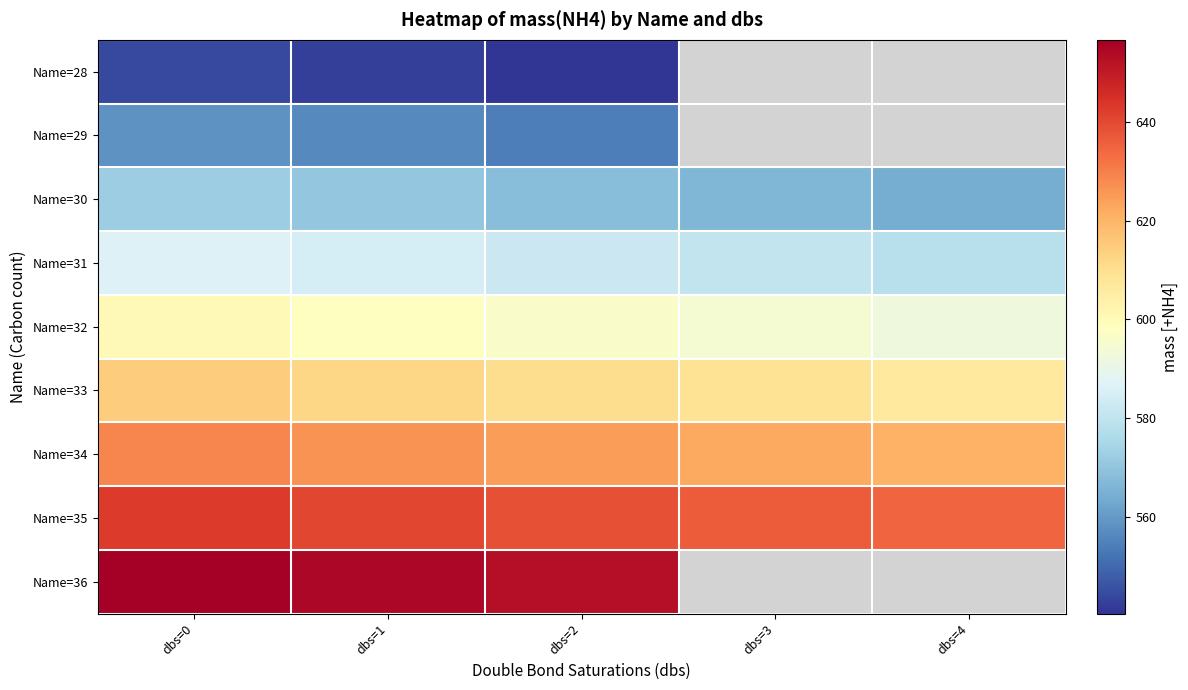

At dbs=2, list the series in order from smallest to largest.

Name=28, Name=29, Name=30, Name=31, Name=32, Name=33, Name=34, Name=35, Name=36